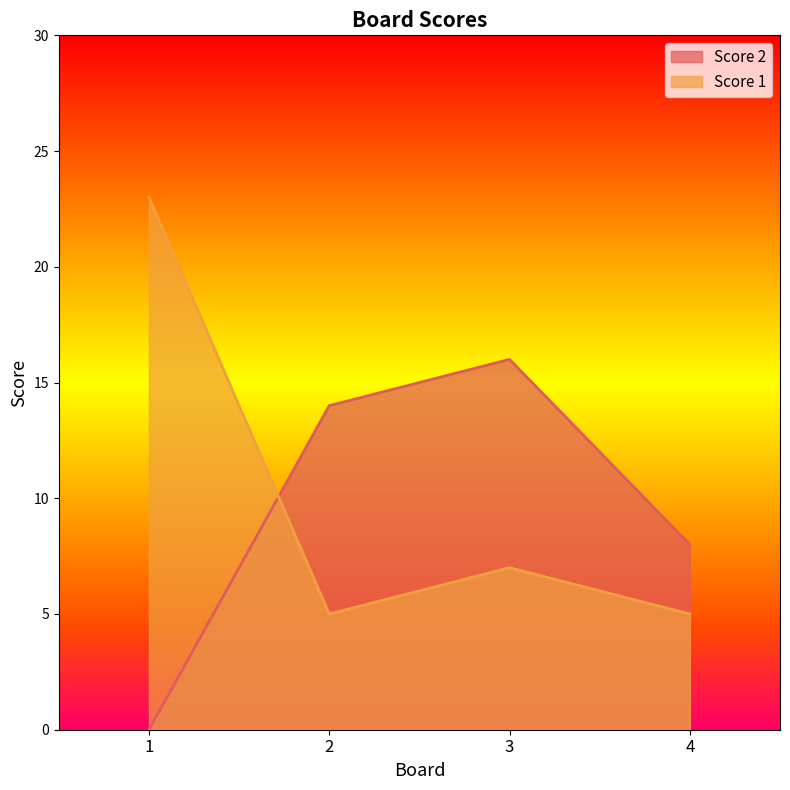

Where does the Score 1 series first go above 7?

1